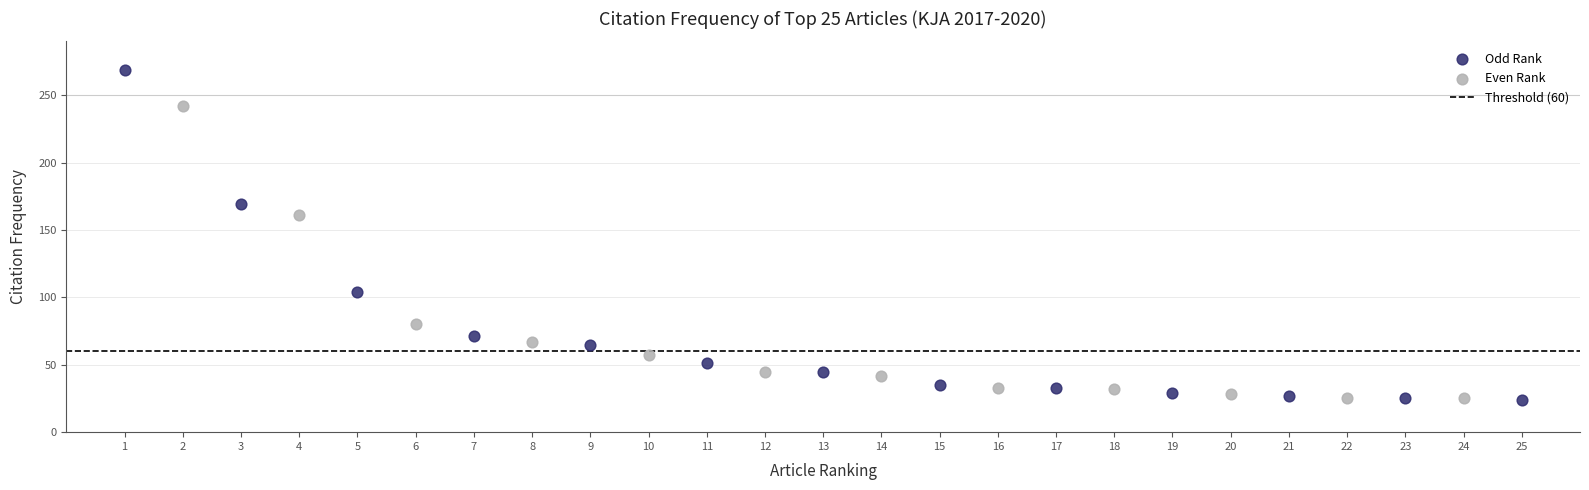

Which series has the largest Y range (max minus min)?

Odd Rank